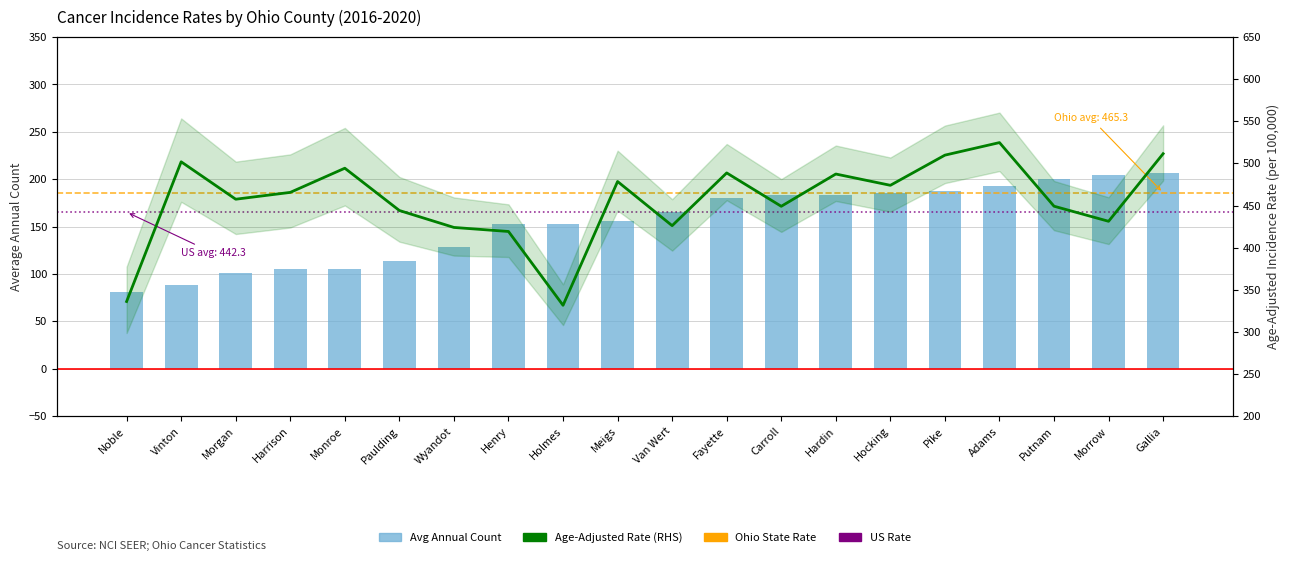

At which category does the chart reach its minimum across all series?

Noble